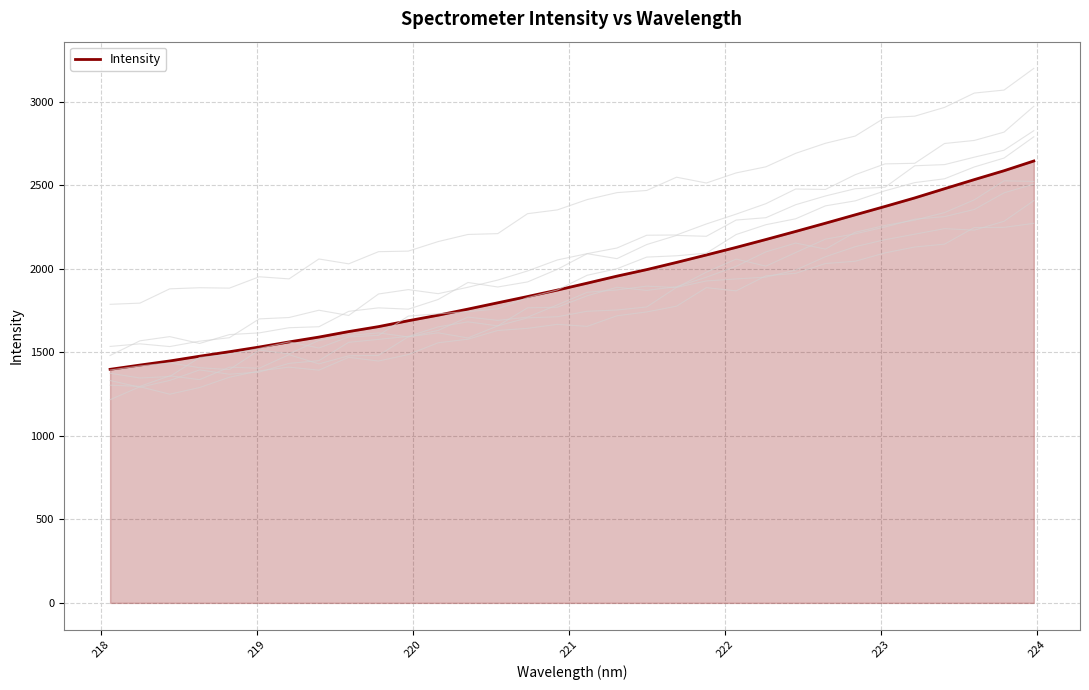

What is the minimum value for Intensity?

1398.5